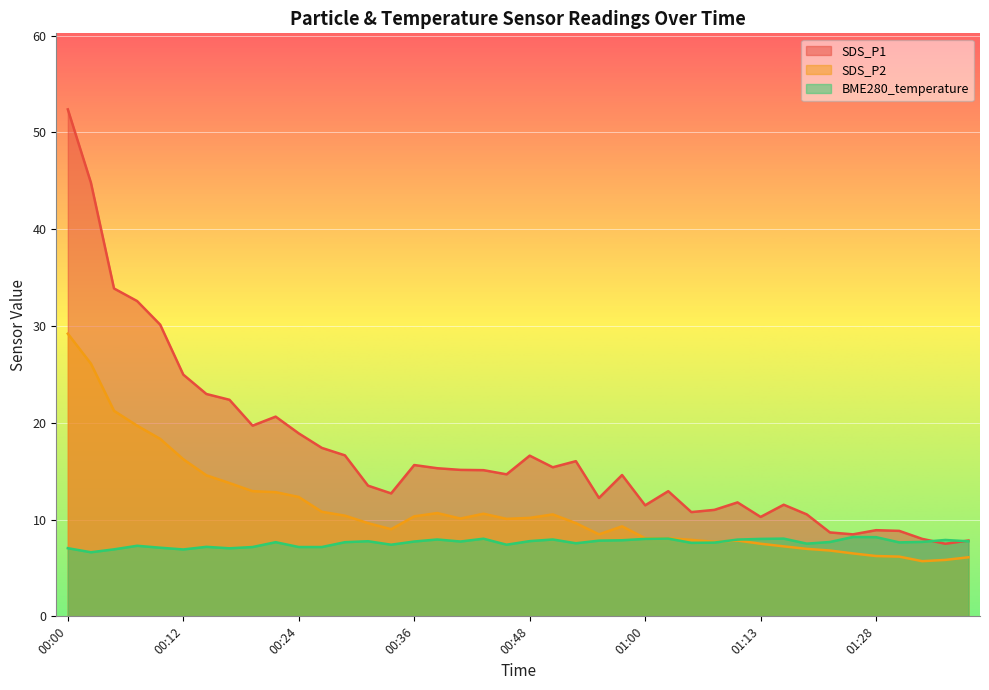

Rank the series at 00:10 from lowest to highest value.

BME280_temperature, SDS_P2, SDS_P1